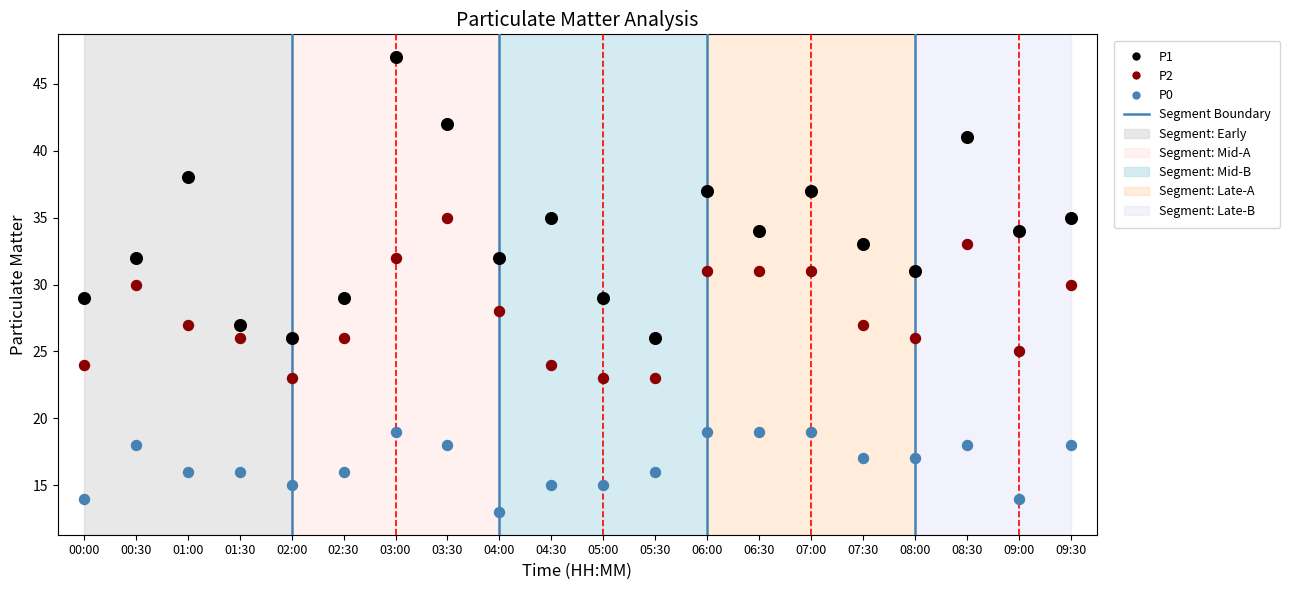

What is the difference between the P0 values at 07:30 and 06:00?

2